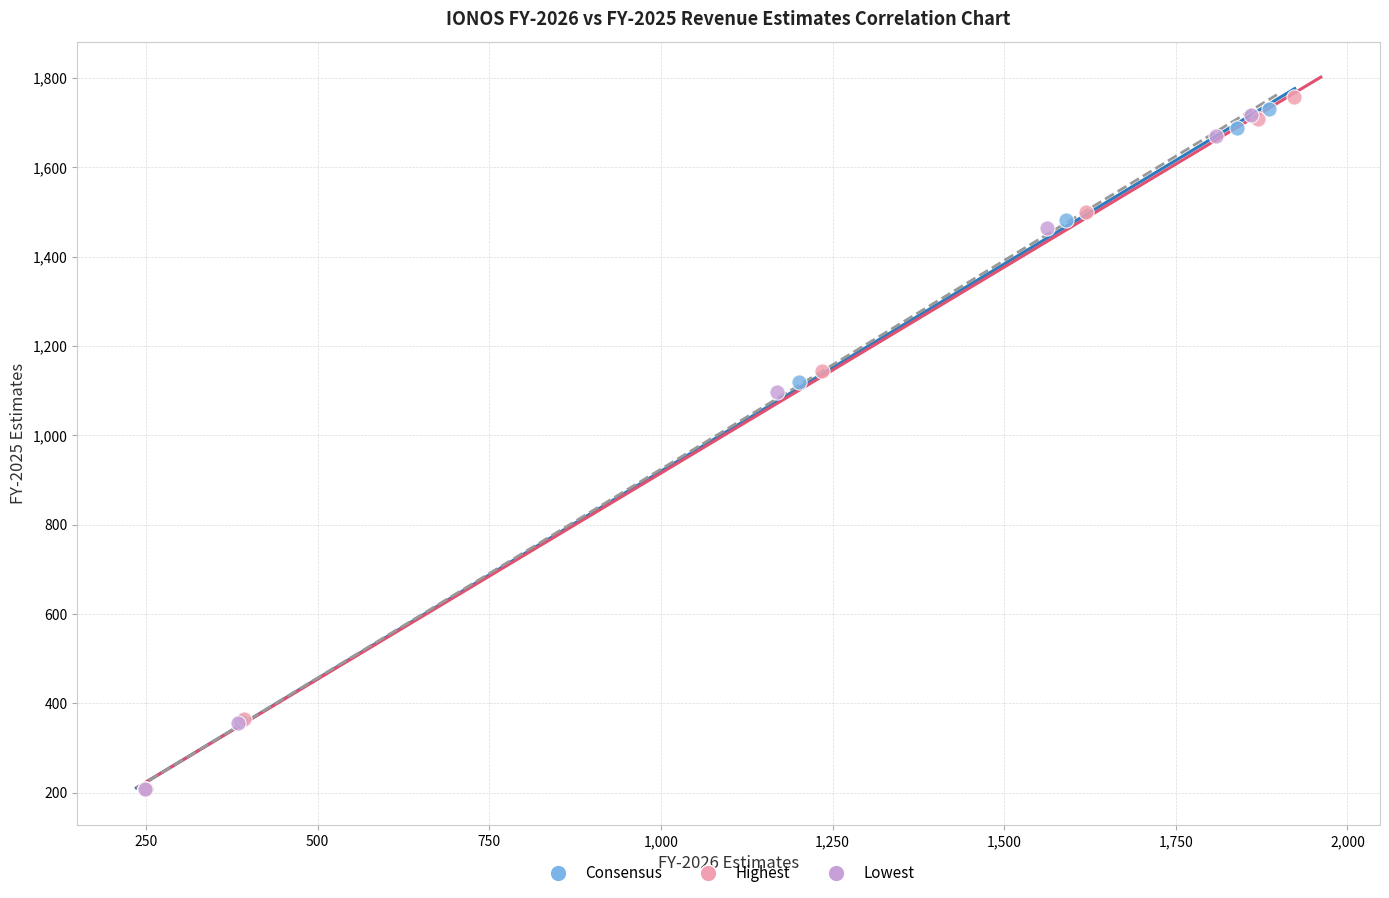

Which series has the largest Y range (max minus min)?

Highest